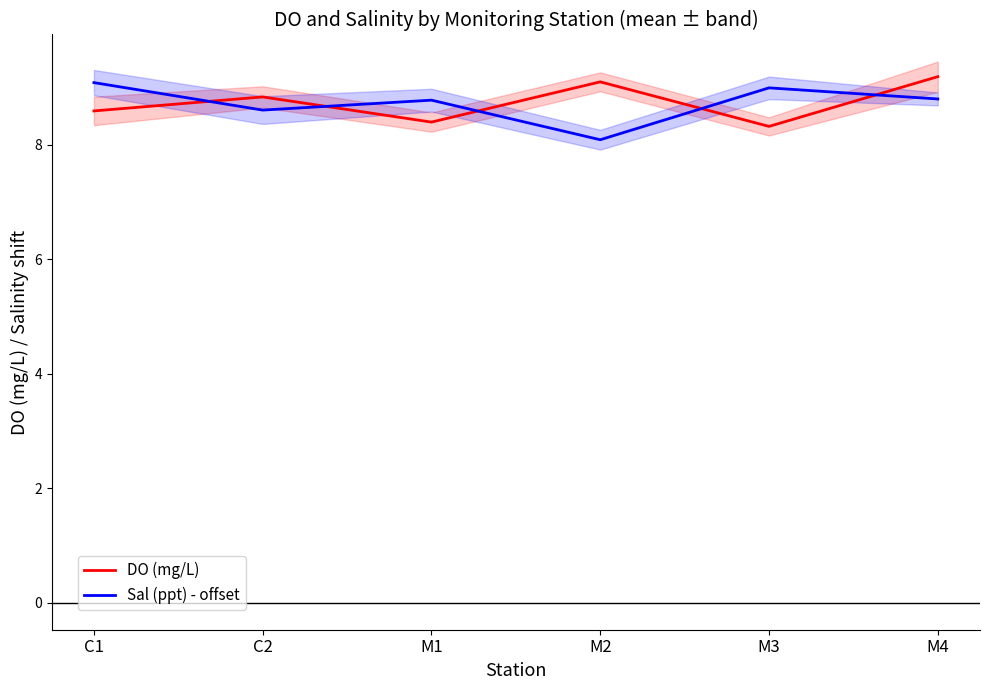

What is the total value across all series at C1?

17.7